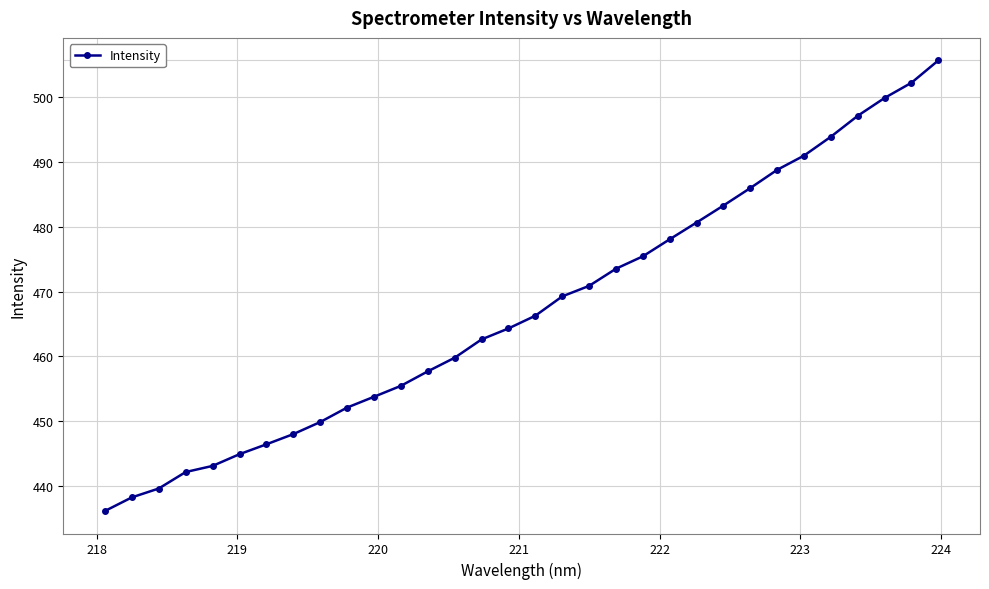

What is the value of the 26th point from the left?

488.8